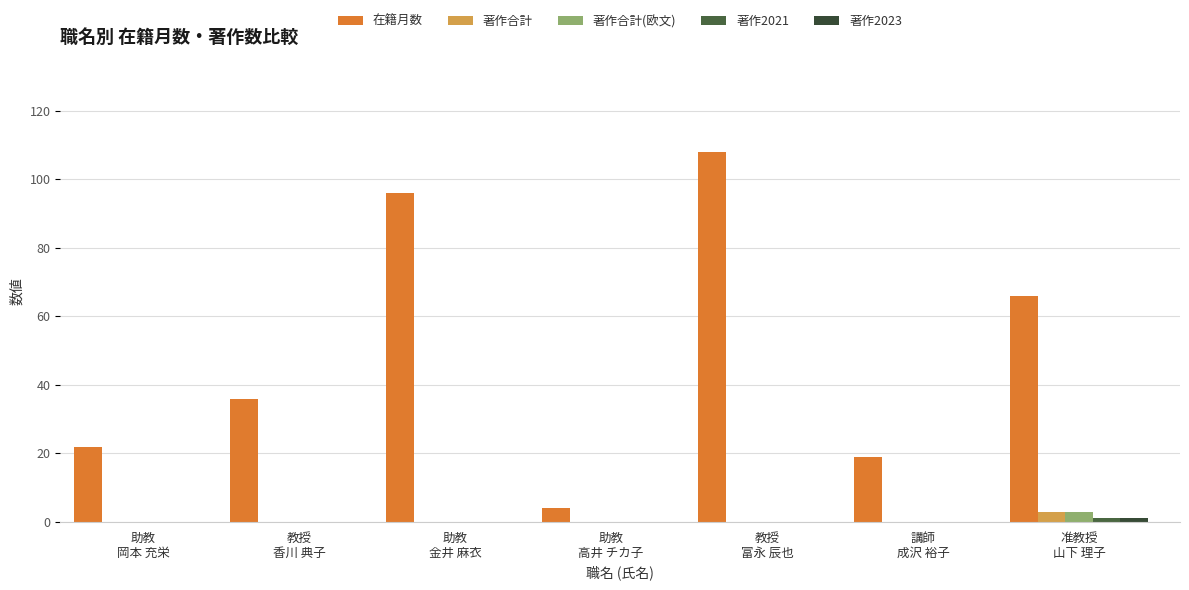

Which series has the widest spread of values?

在籍月数